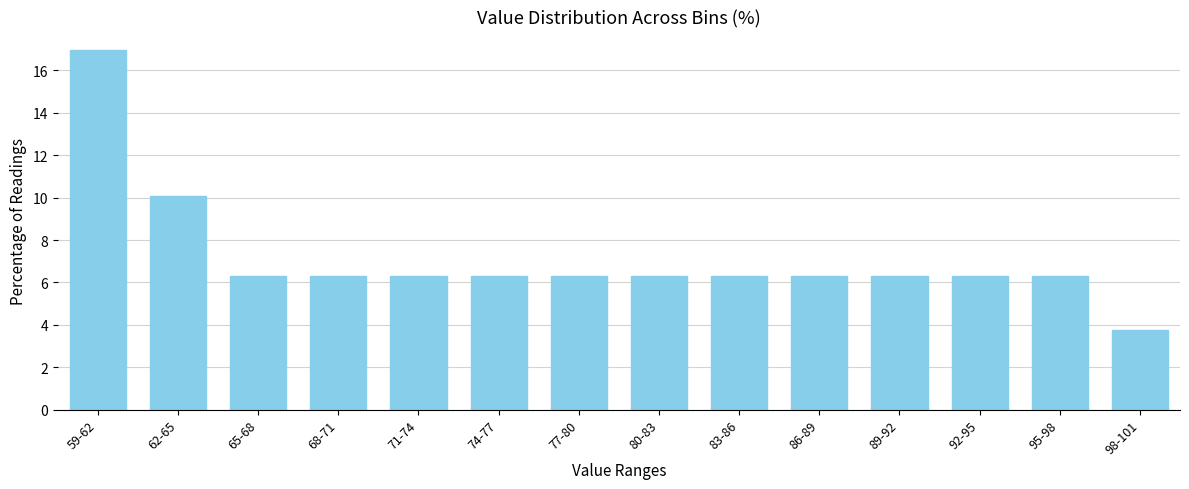

Reading left to right, extract all data points from this chart.

17.0	10.1	6.3	6.3	6.3	6.3	6.3	6.3	6.3	6.3	6.3	6.3	6.3	3.8